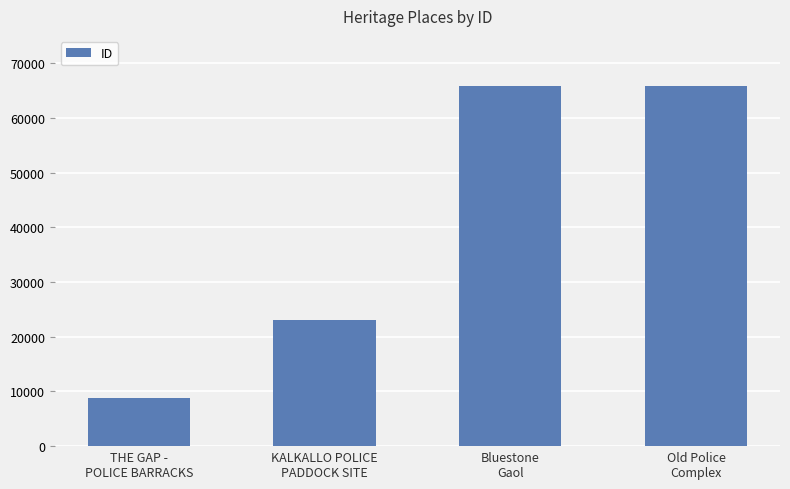

What is the average value?

40920